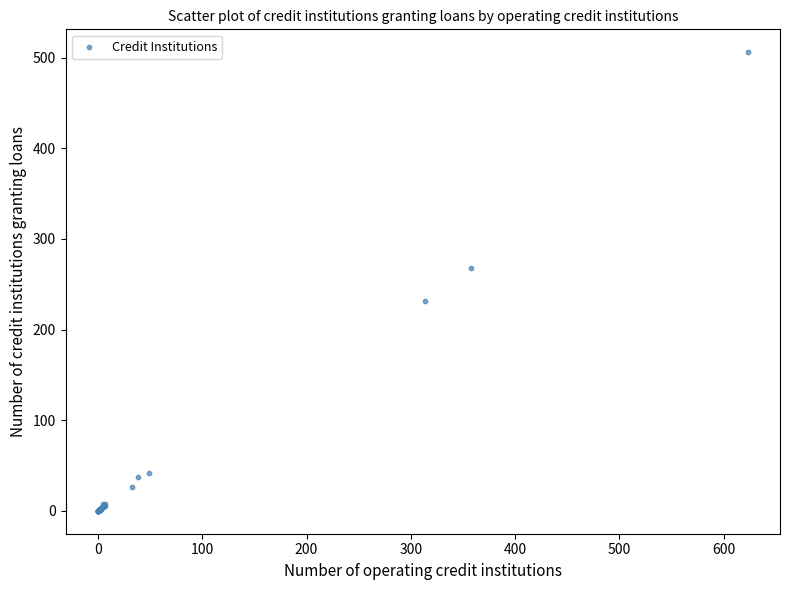

What Y value in the scatter plot is closest to 253?

268